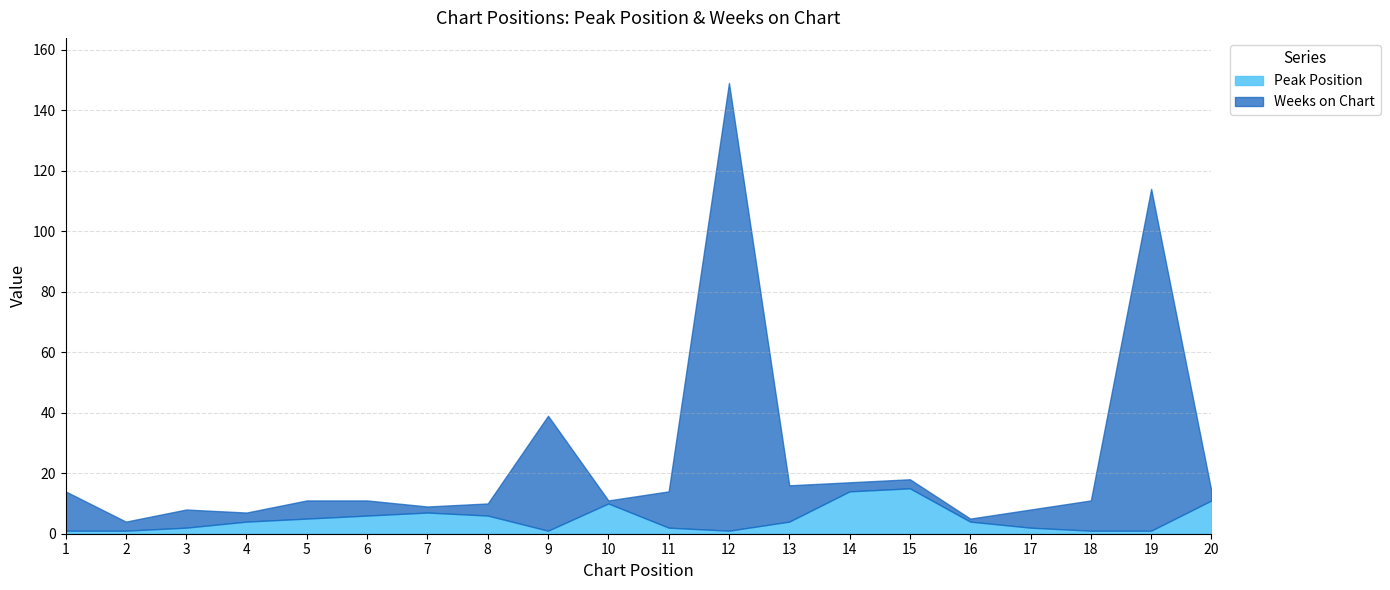

Rank the series by their maximum value, from highest to lowest.

Weeks on Chart, Peak Position